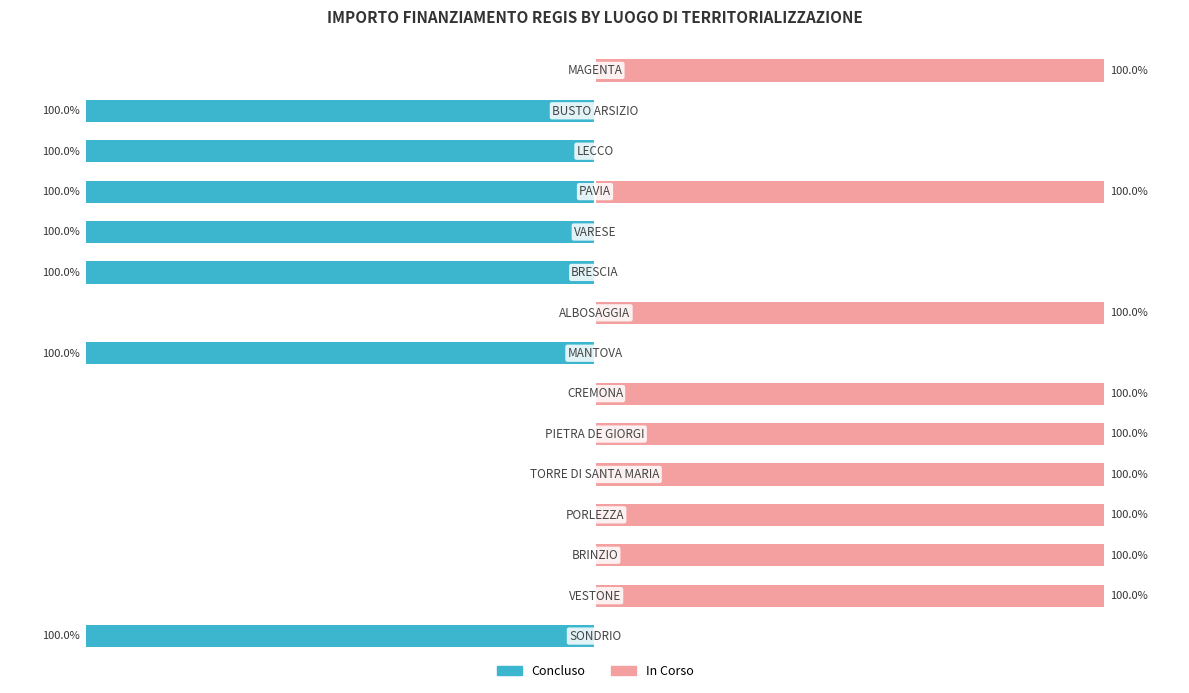

Rank the series at 3 from highest to lowest value.

In Corso, Concluso